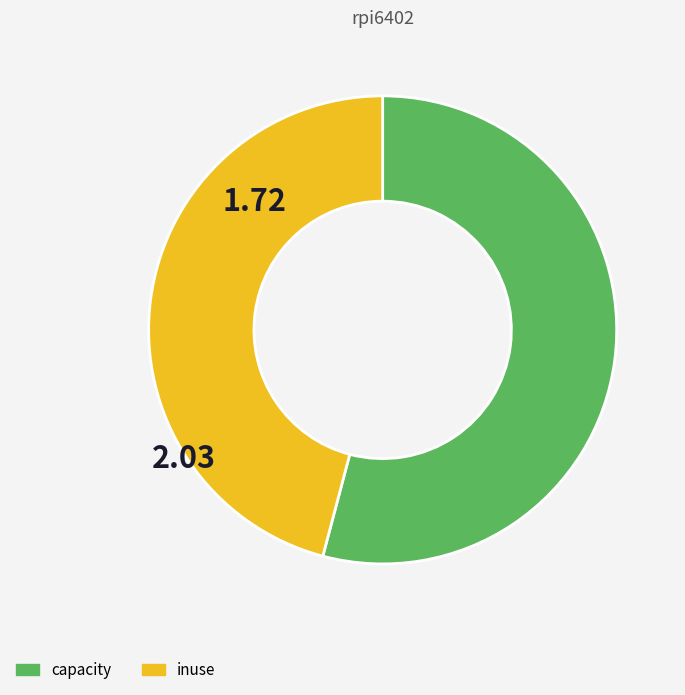

Does any single category account for the majority?

Yes